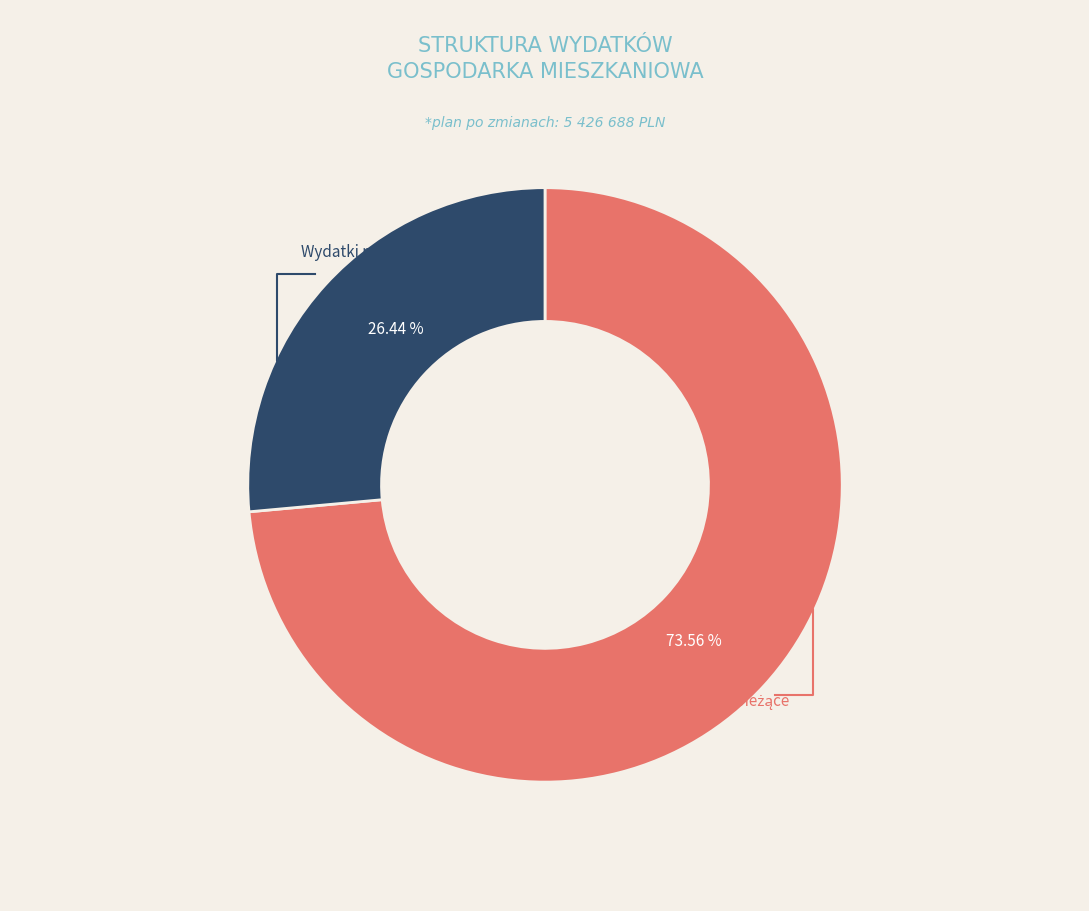

The Wydatki majątkowe slice represents 26% of the pie. True or false?

True